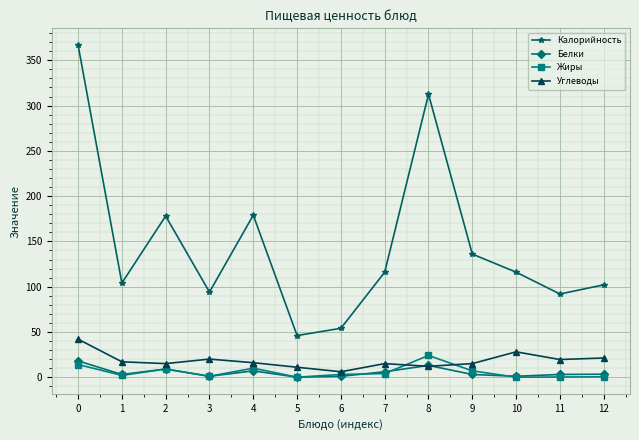

What is the value of the Белки point at the 2nd from the left?

3.0